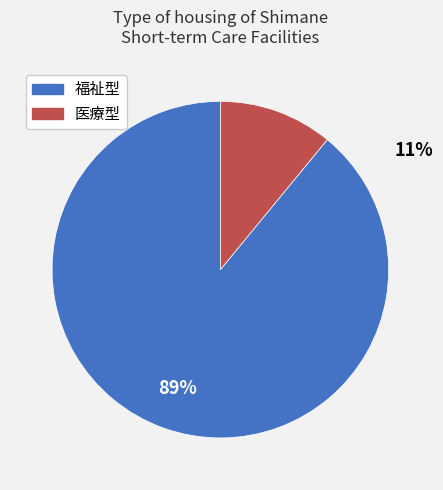

What percentage do 医療型 and 福祉型 together represent?

100.0%